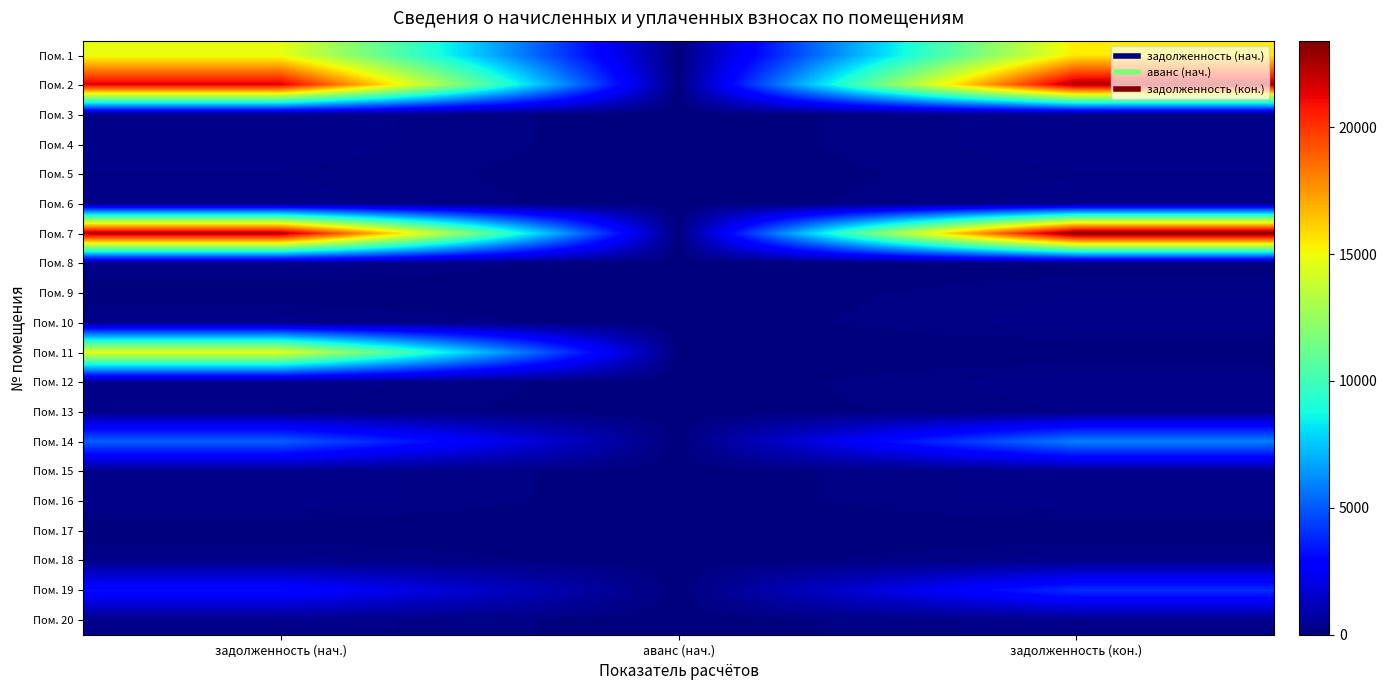

Which has a higher value, аванс (нач.) or задолженность (кон.)?

задолженность (кон.)